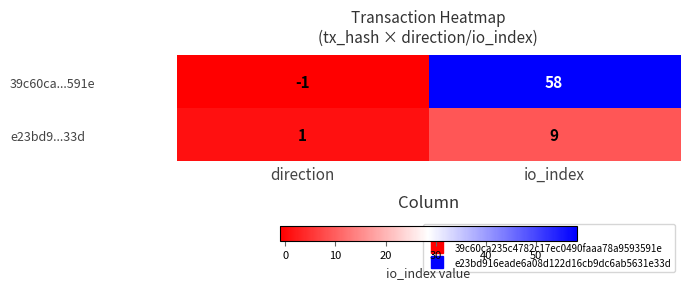

At which label is e23bd9...33d closest to 5?

direction